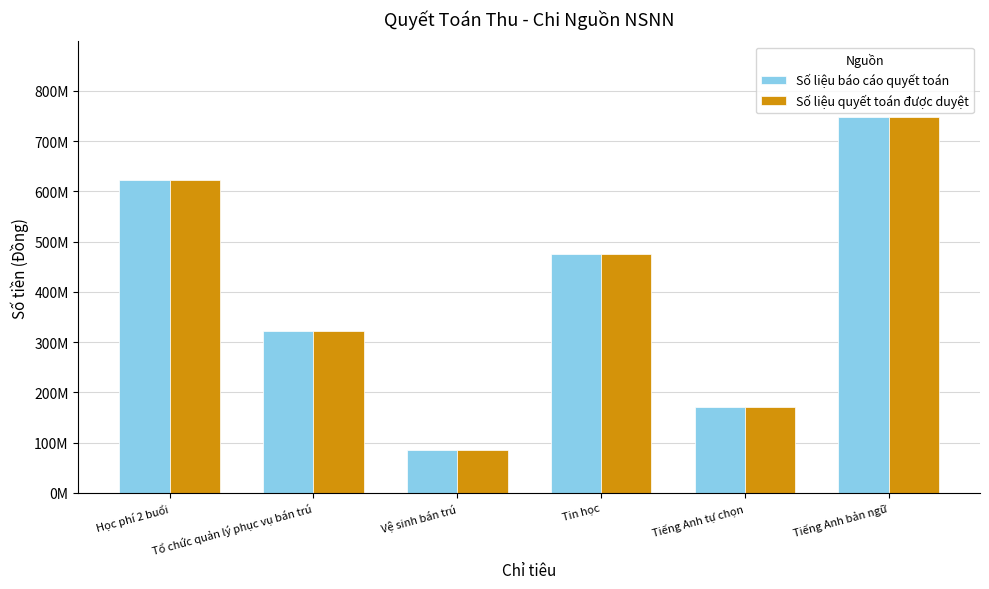

What is the minimum value for Số liệu báo cáo quyết toán?

85181508